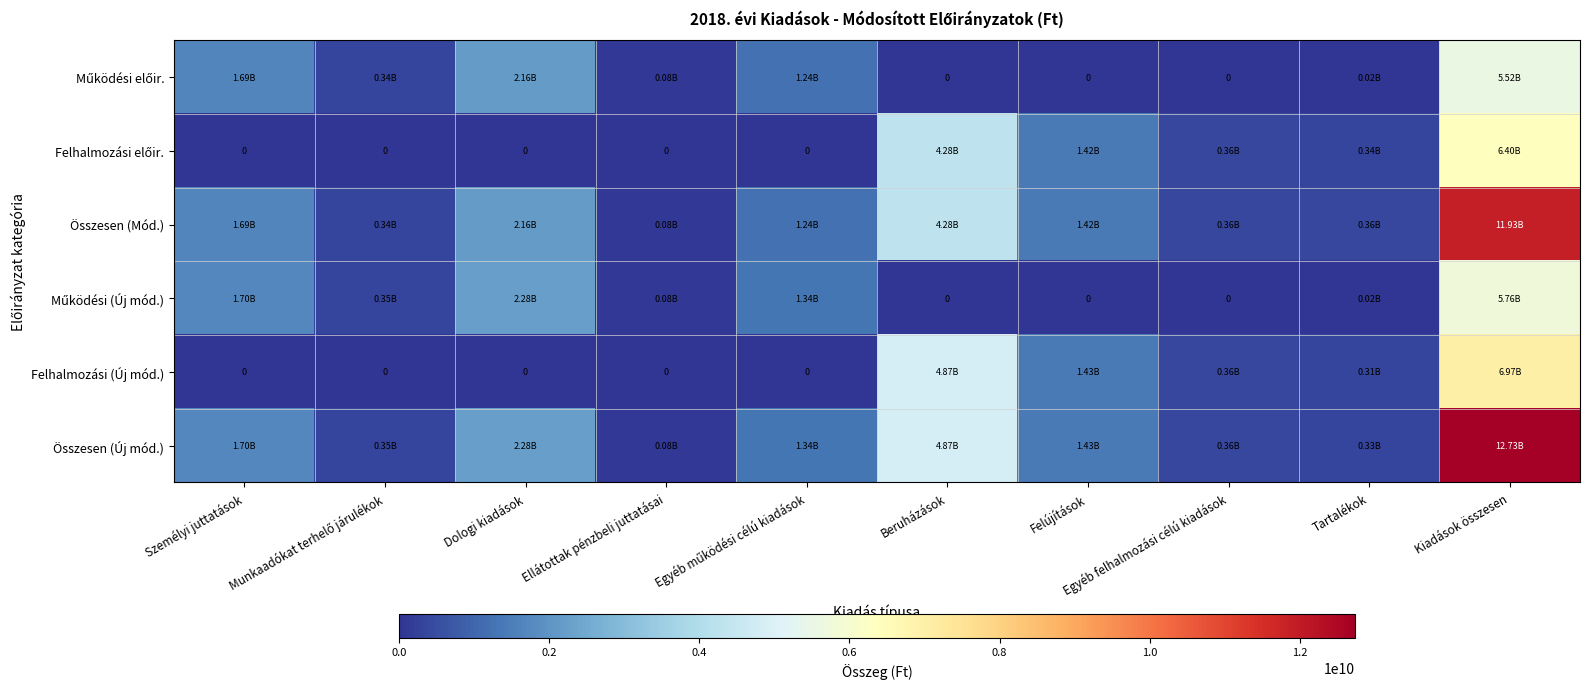

The Működési előir. series shows 344386414.4 at Munkaadókat terhelő járulékok. True or false?

True